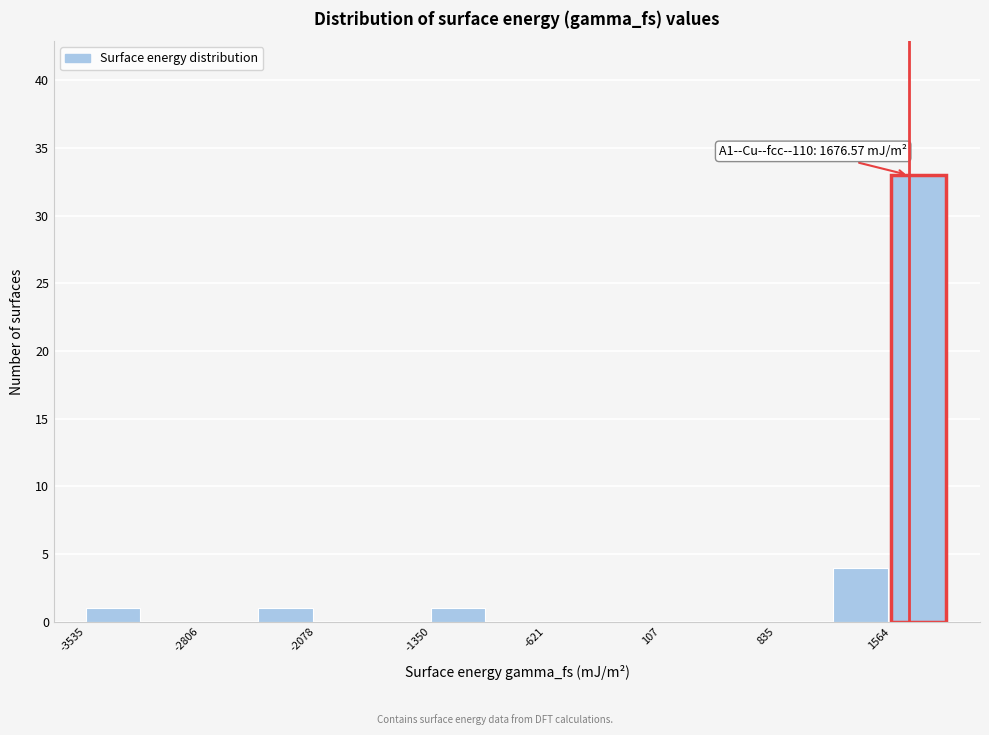

Read against the x-axis, roughly where is the centre of the tallest bar?

1700